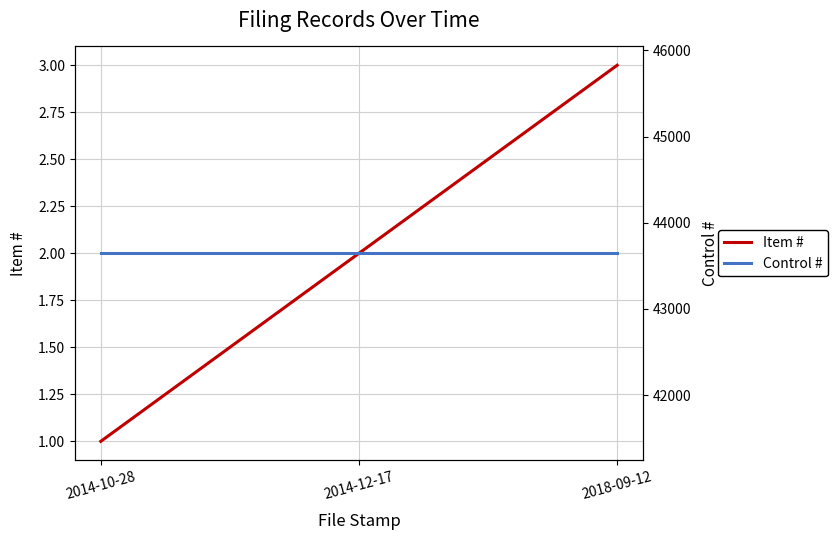

Rank the series by their average value, from highest to lowest.

Control #, Item #